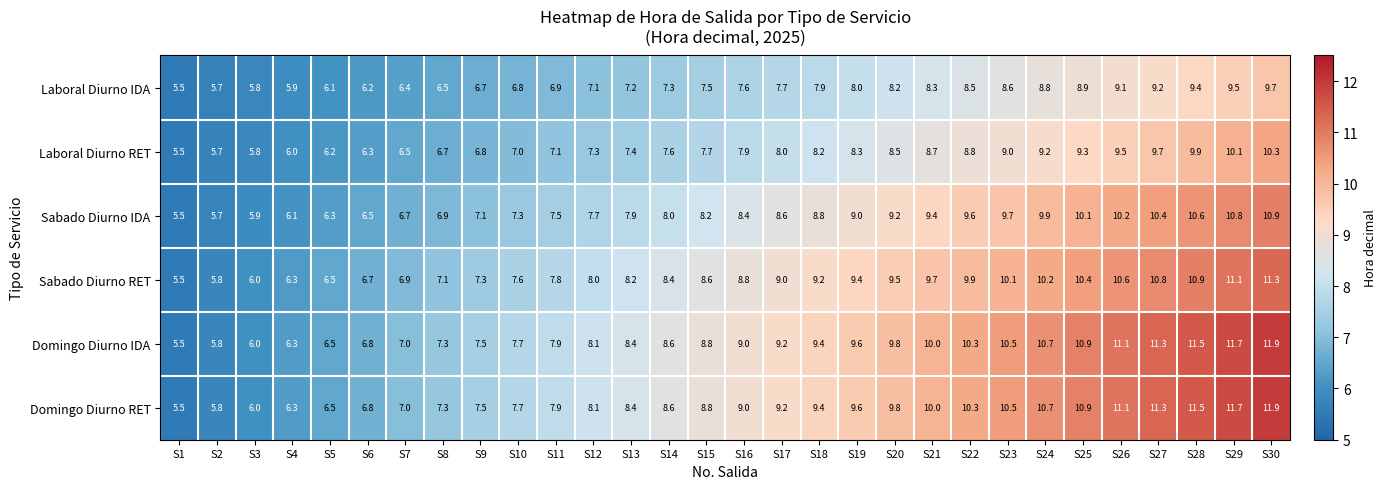

What is the sum of the Domingo Diurno RET values at S7 and S16?

16.0